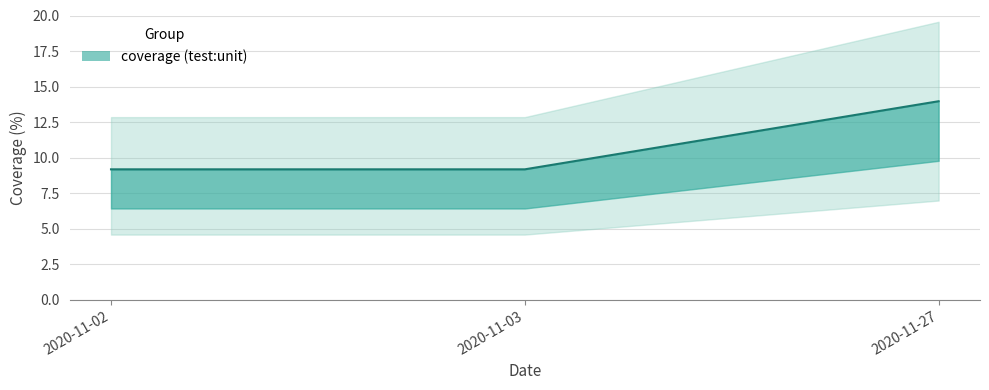

How many lines are shown in the chart?

1